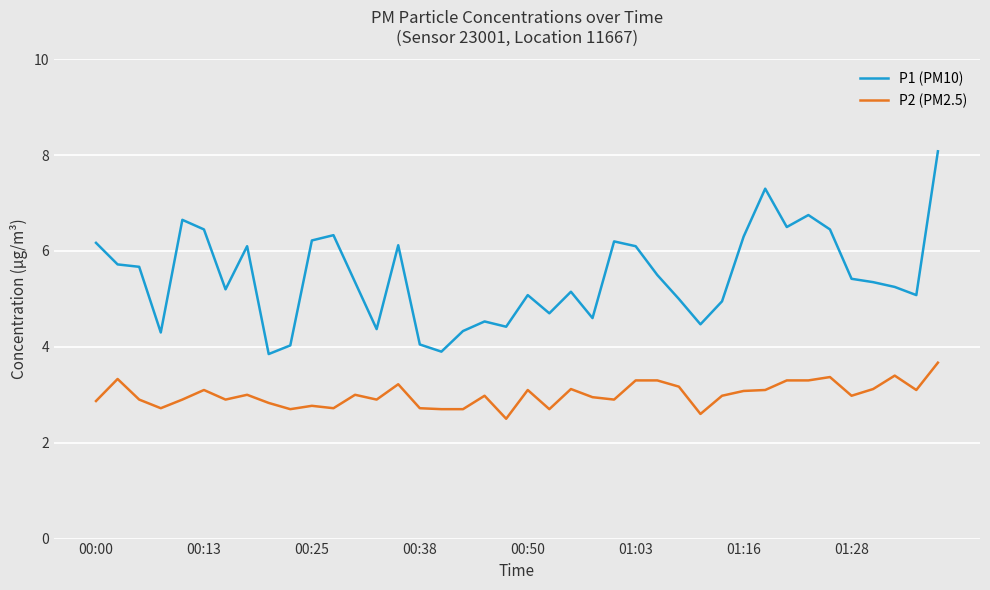

What is the highest value of the P1 (PM10) series?

8.1